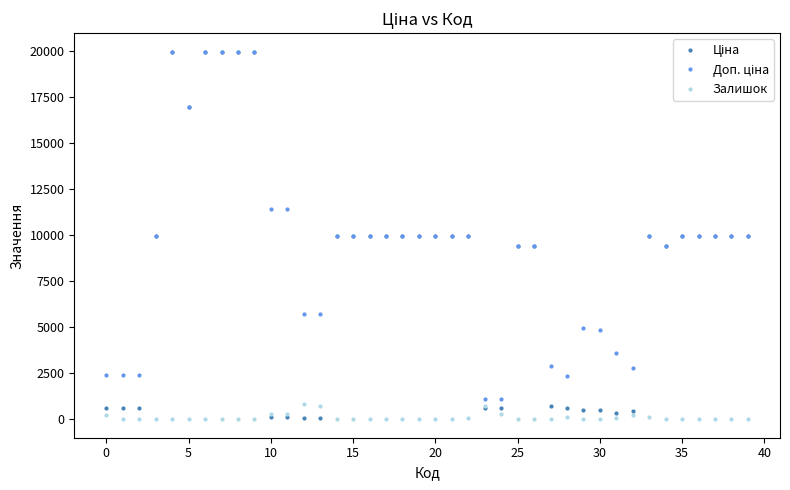

True or false: Залишок has more than 0 points higher than both neighbors.

True